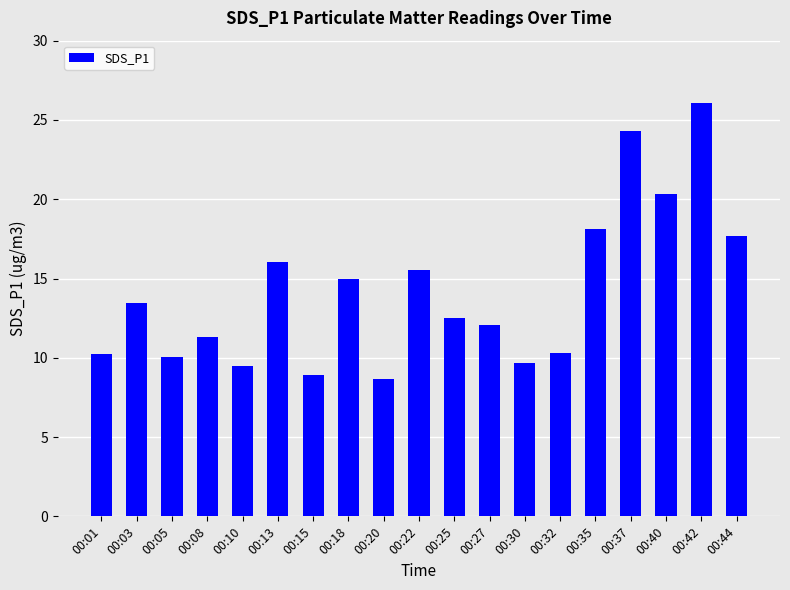

Between 00:32 and 00:20, which is larger?

00:32